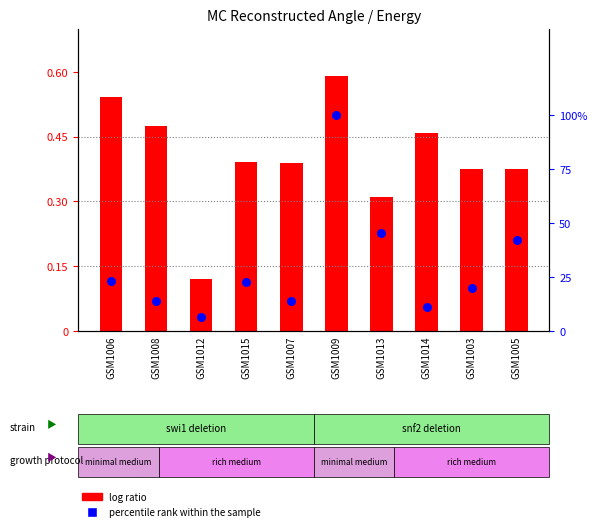

Is the value of MC_Theta at GSM1007 greater than the value of MC_Energy percentile at GSM1012?

Yes